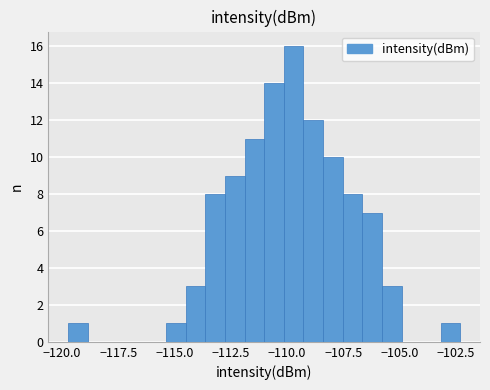

Around what value on the x-axis is the tallest bar? Give the approximate position of its centre, as read against the axis.

-109.5